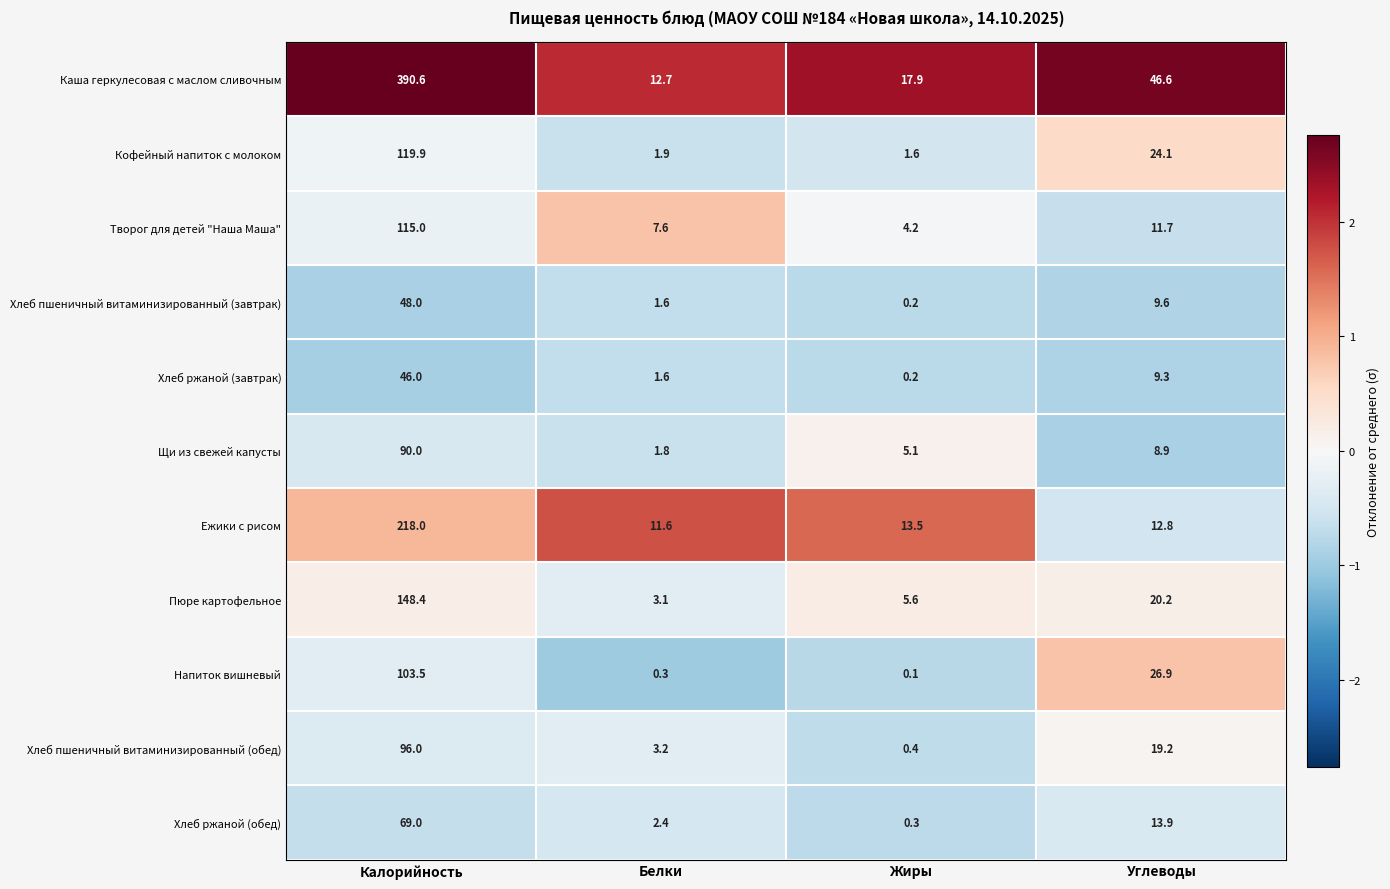

Which category has the highest value in the Хлеб пшеничный витаминизированный (завтрак) series?

Калорийность